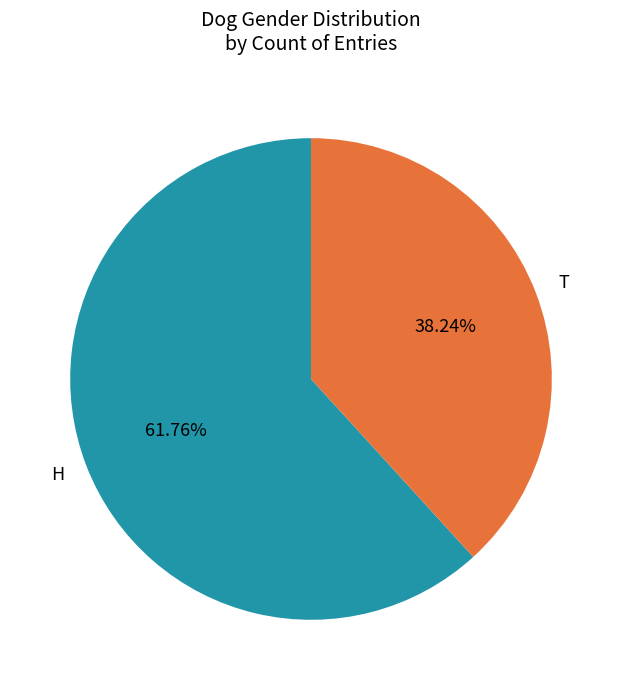

Which slice is the smallest?

T